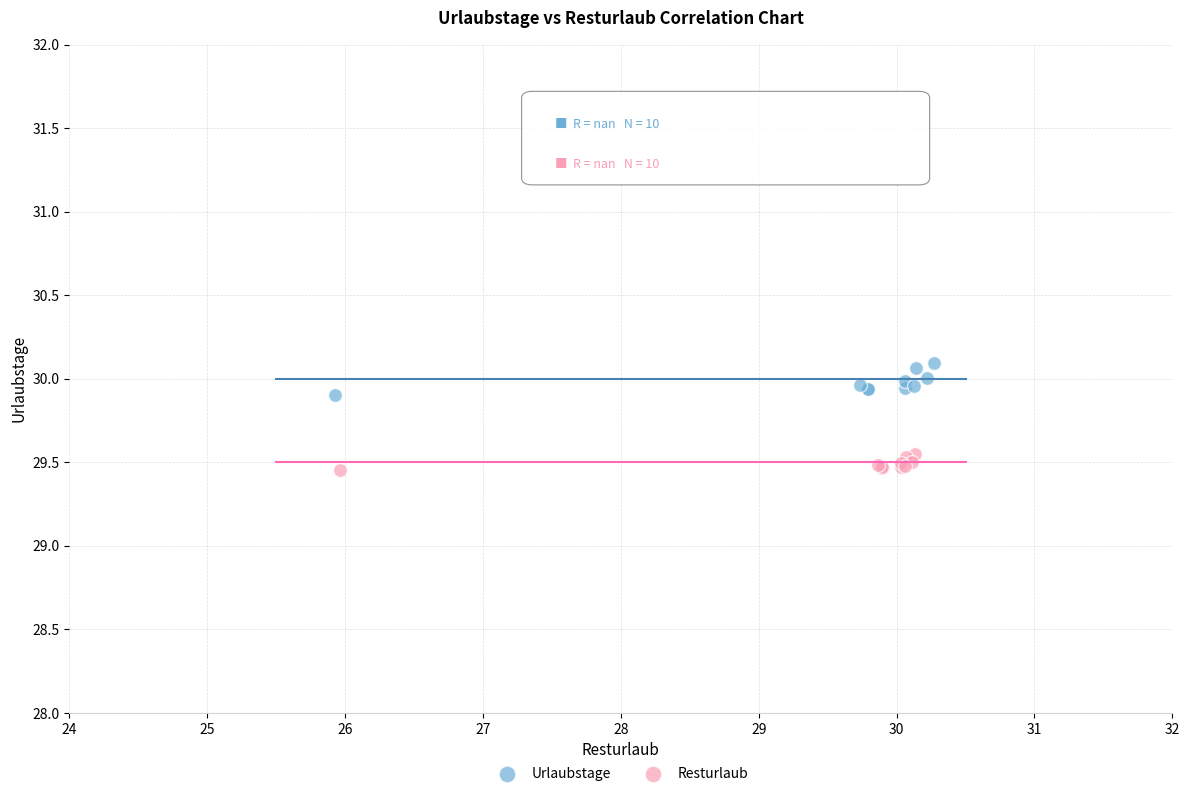

Which series contains the highest Y value?

Urlaubstage